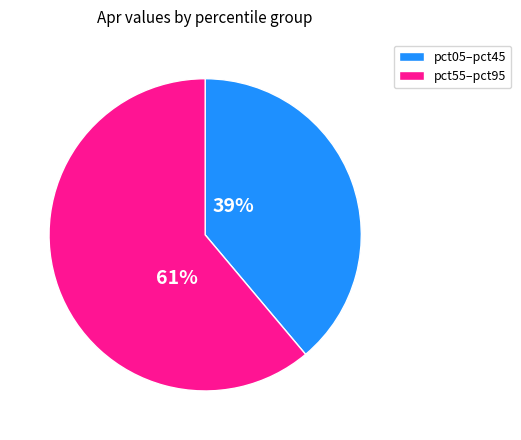

Is the sum of pct05–pct45 and pct55–pct95 greater than half?

Yes